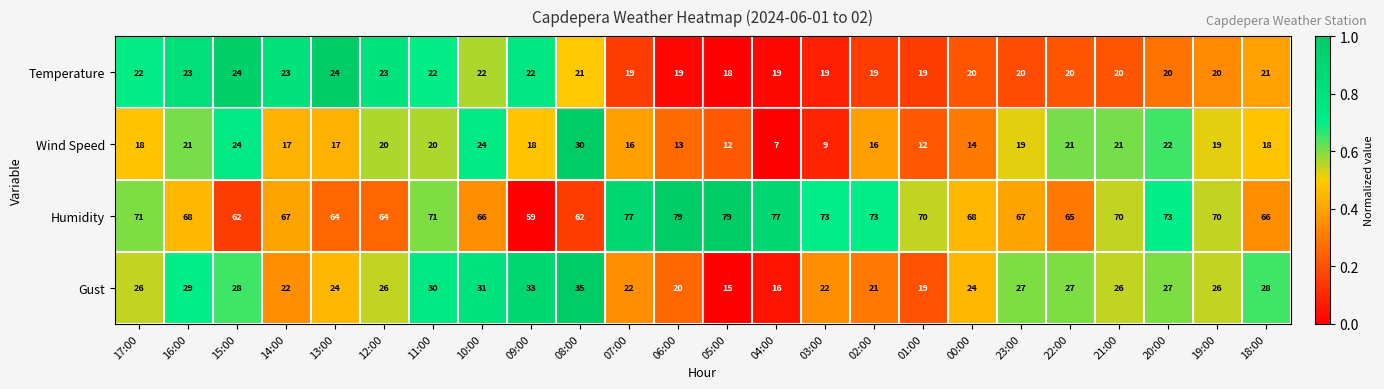

Rank the series by their maximum value, from highest to lowest.

Humidity, Gust, Wind Speed, Temperature